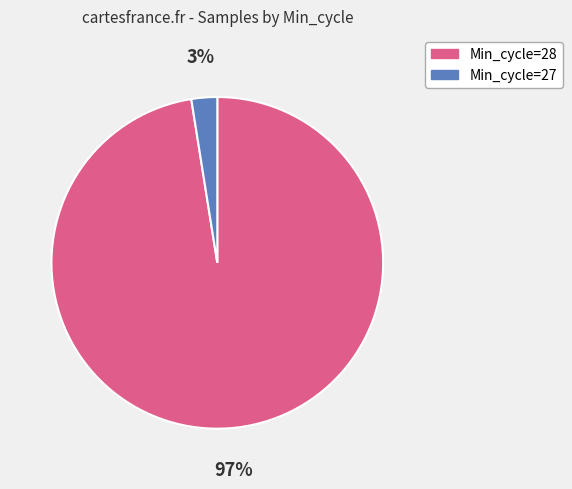

Is the sum of Min_cycle=28 and Min_cycle=27 greater than half?

Yes